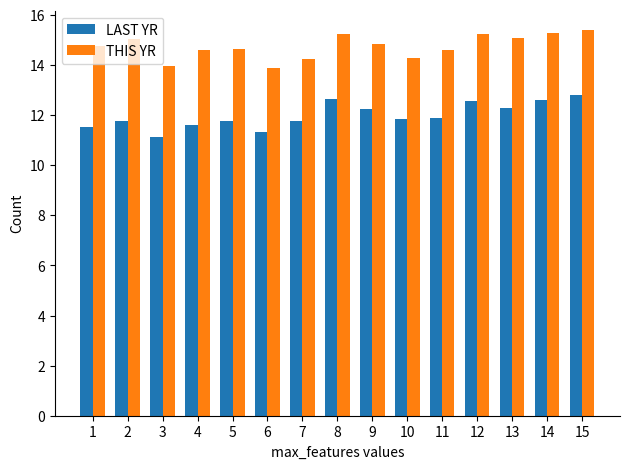

True or false: LAST YR has a value of 12.8 at 15.

True